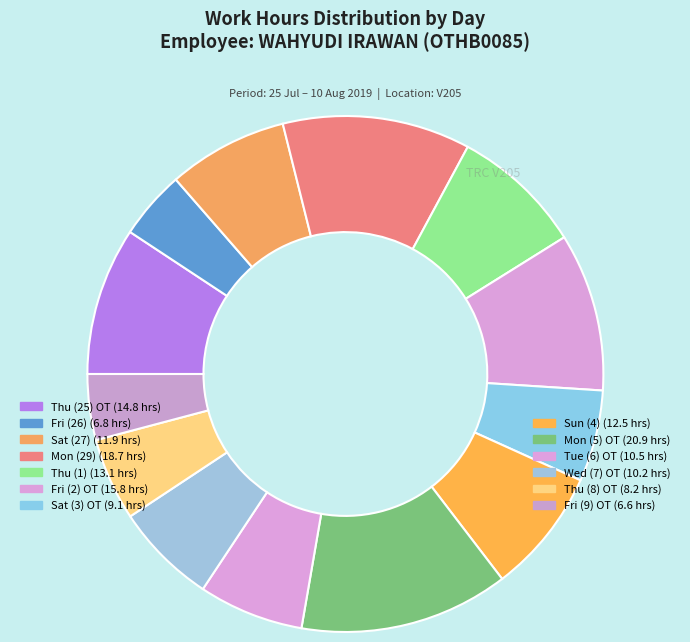

Which category has the biggest portion of the pie?

Mon (5) OT